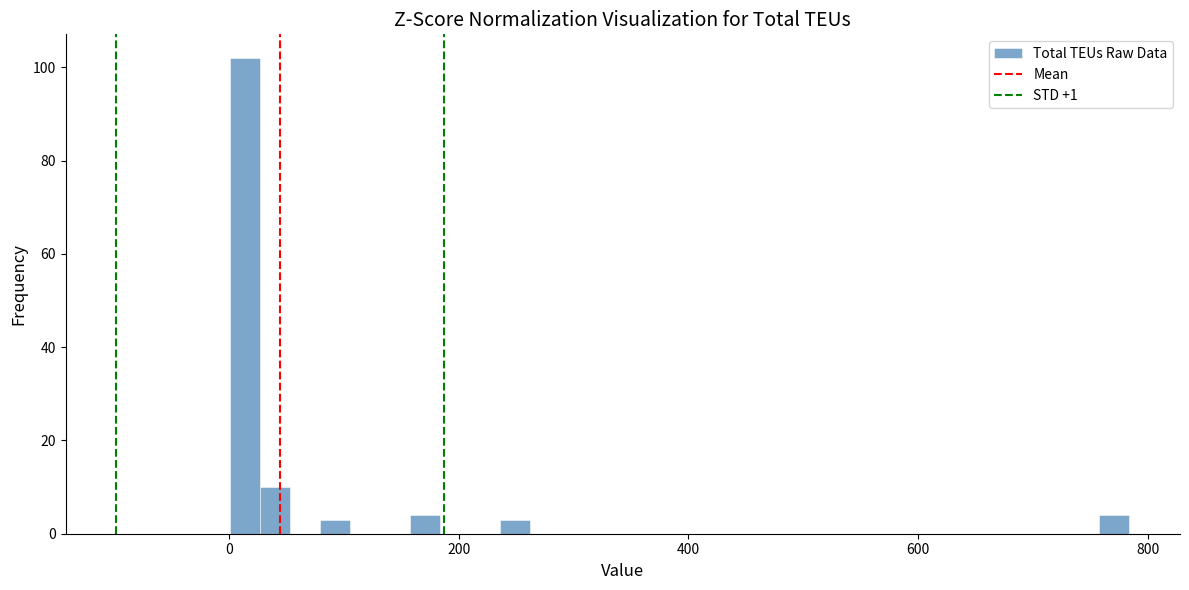

Read against the x-axis, roughly where is the centre of the tallest bar?

20